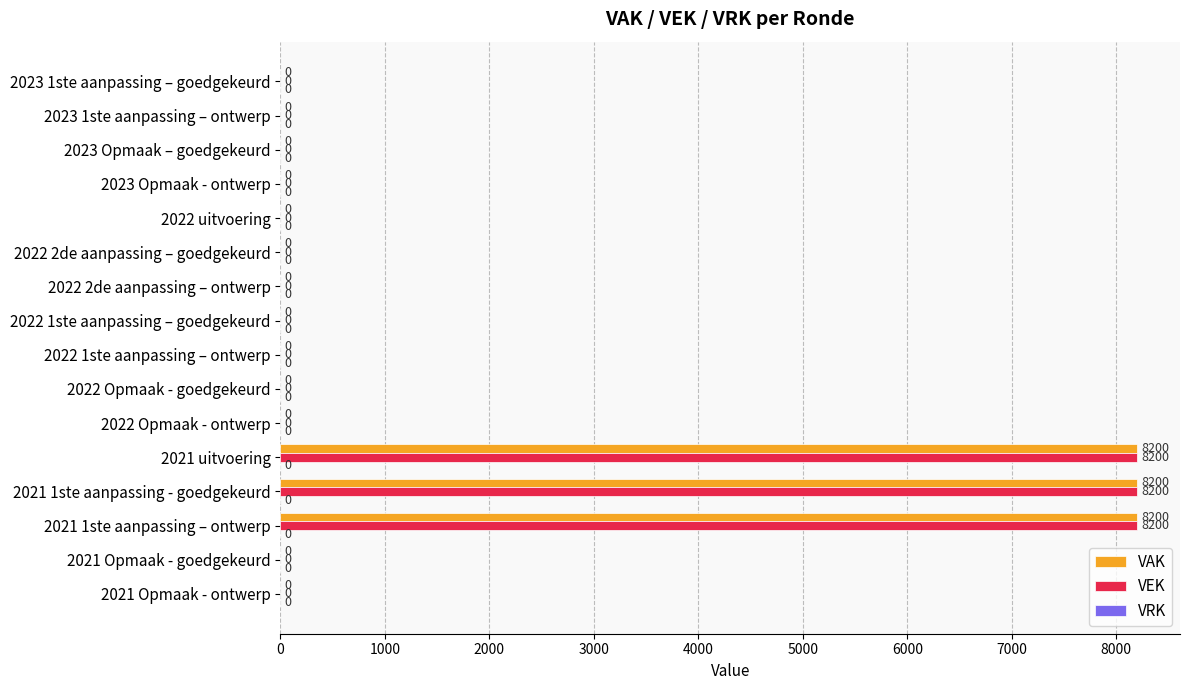

What is the sum of all VEK values?

24600